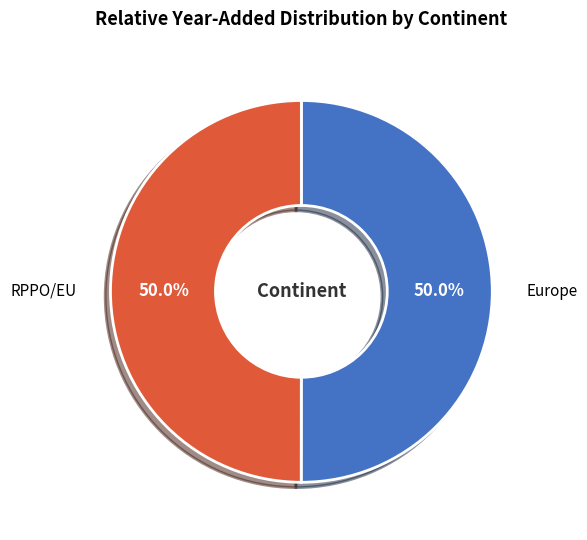

What is the ratio of the value at RPPO/EU to the value at Europe?

1.0